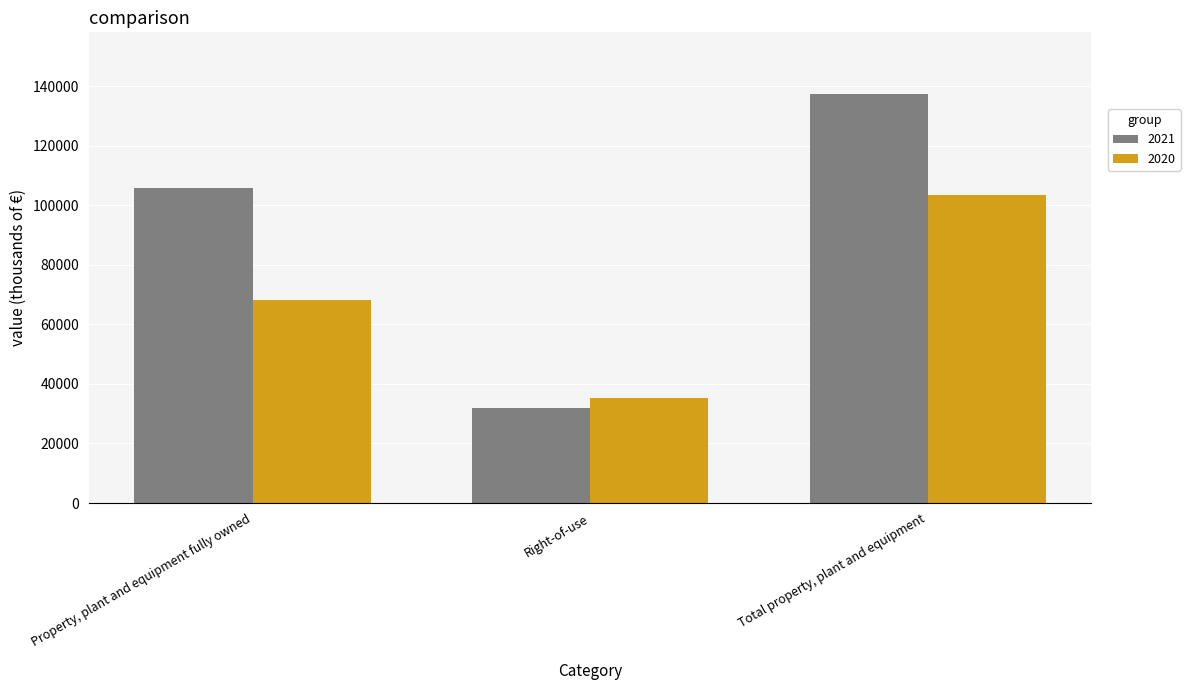

At which category is the sum across all series the highest?

Total property, plant and equipment